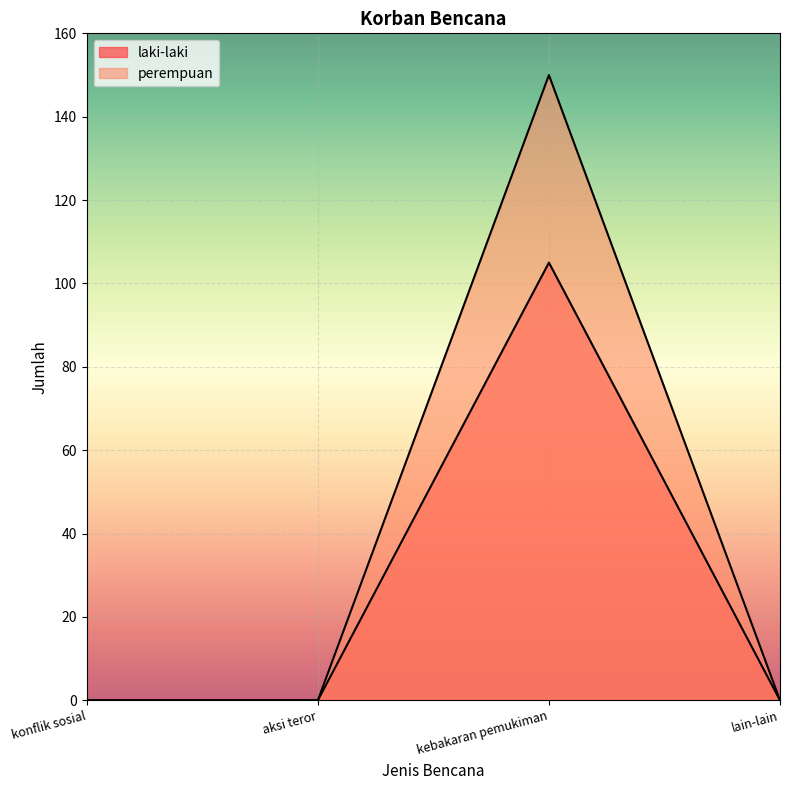

What is the sum of the perempuan values at kebakaran pemukiman and lain-lain?

150